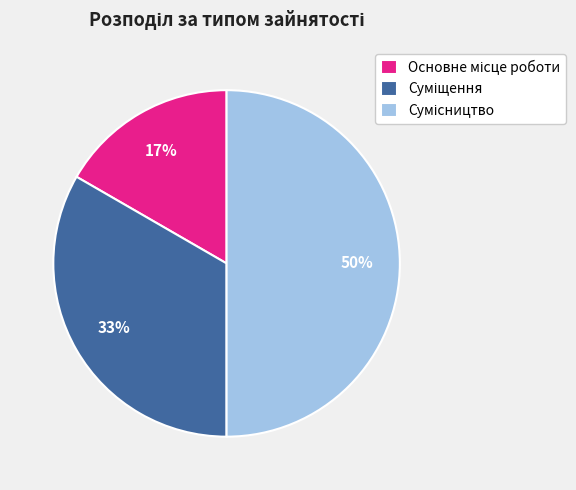

To the nearest percent, what is the average slice percentage?

33%